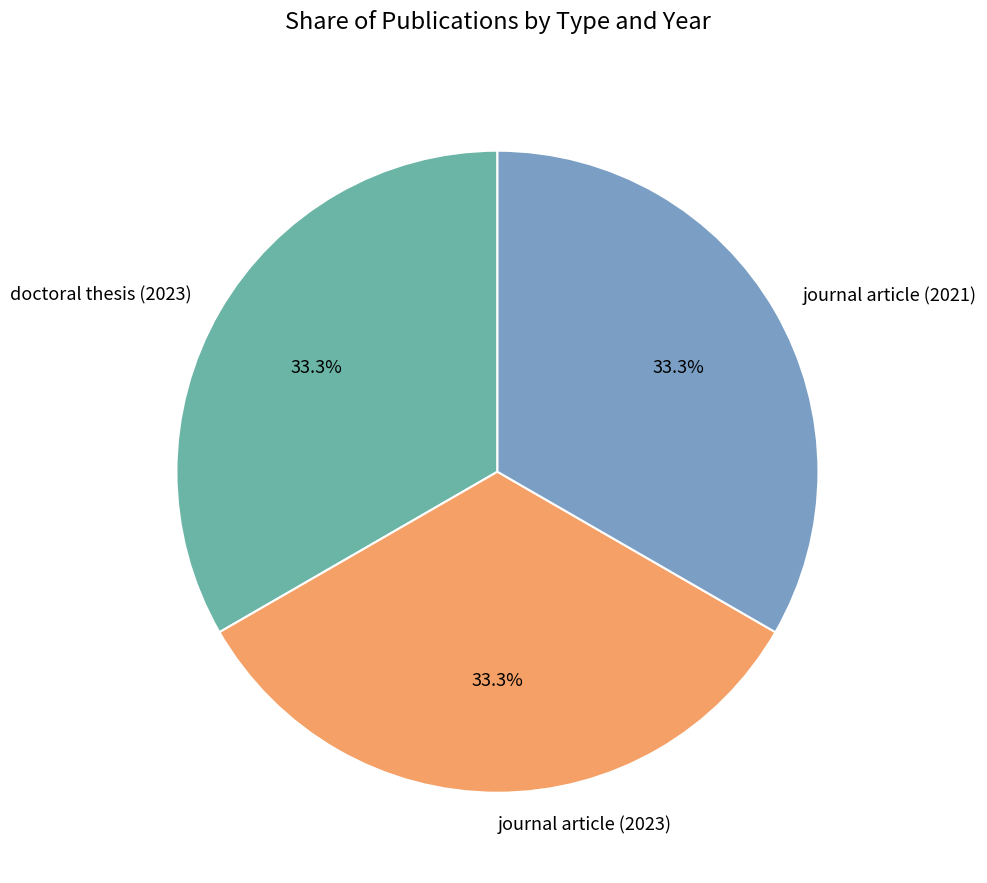

Combined, what portion of the pie is doctoral thesis (2023) and journal article (2023)?

66.7%